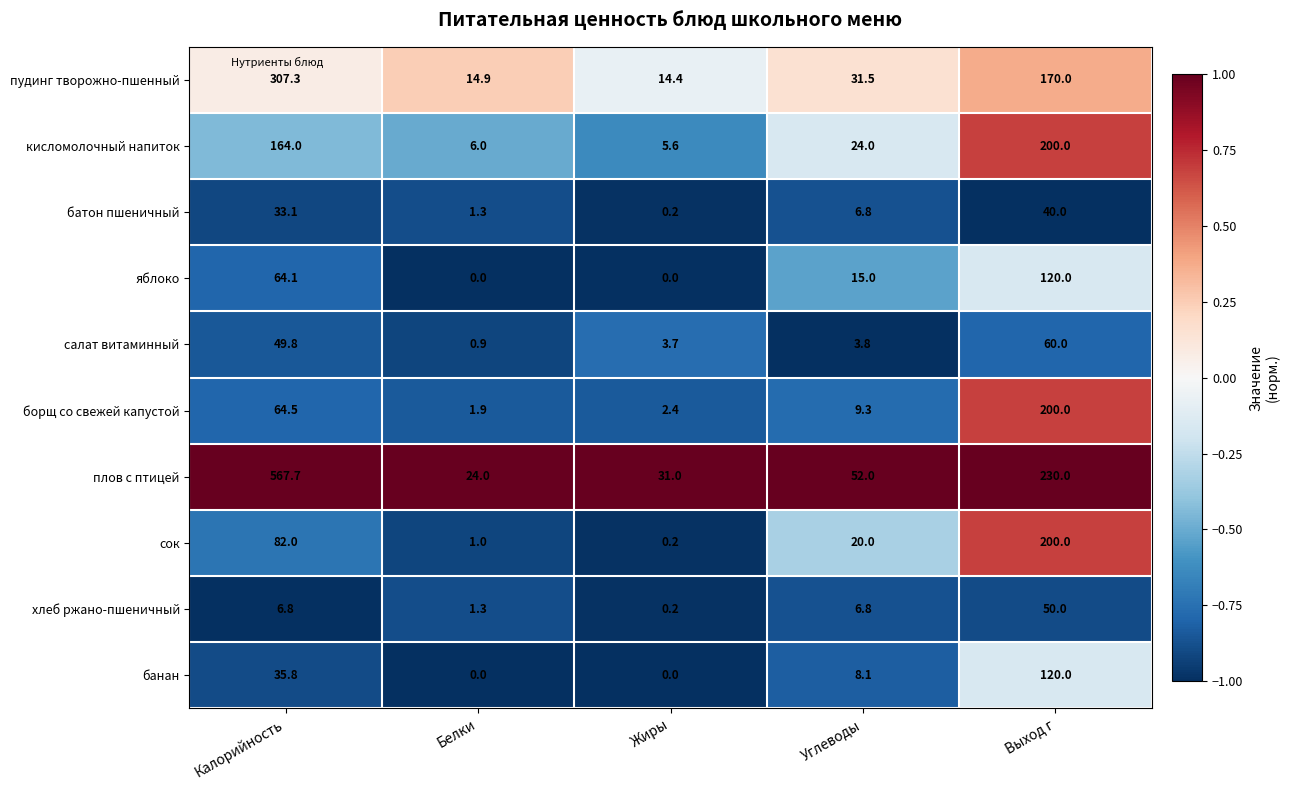

Count the number of data series in this chart.

10